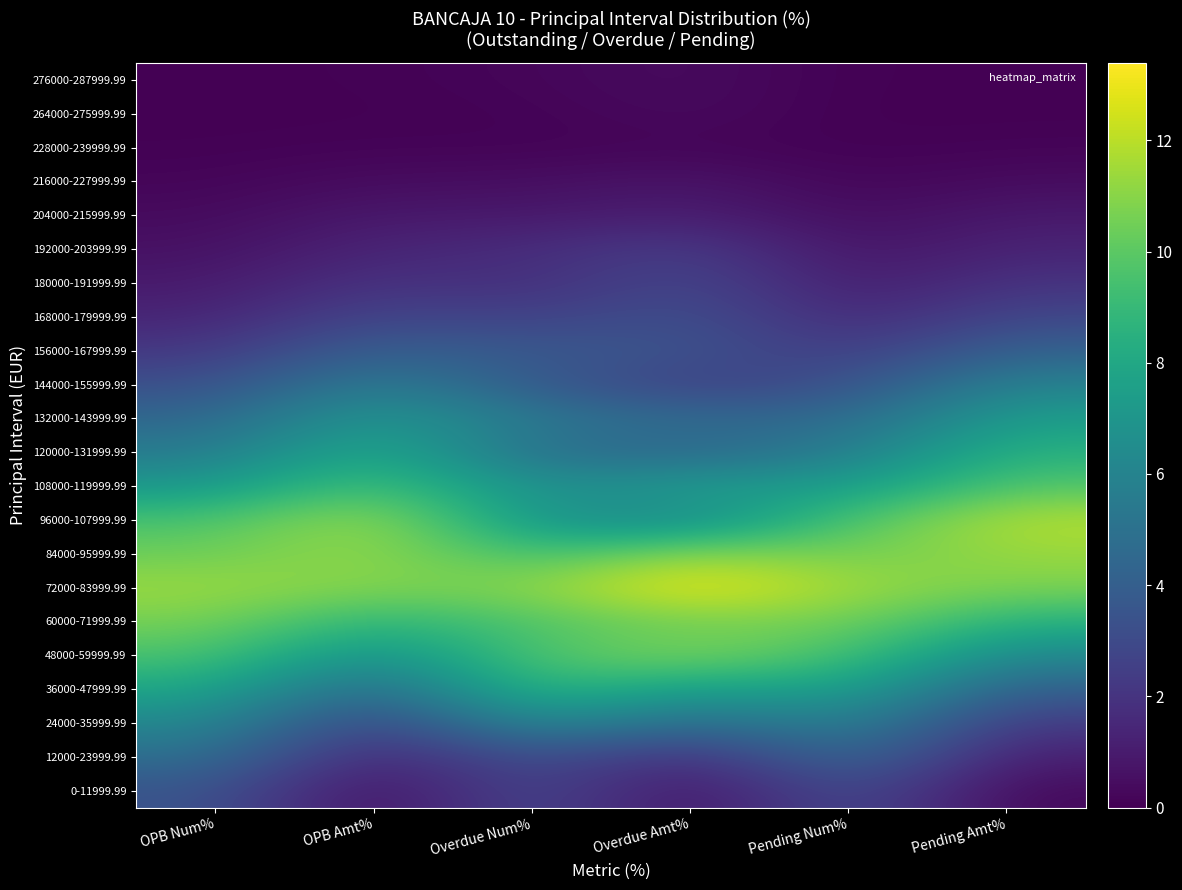

At how many categories does at least one series exceed 8?

6